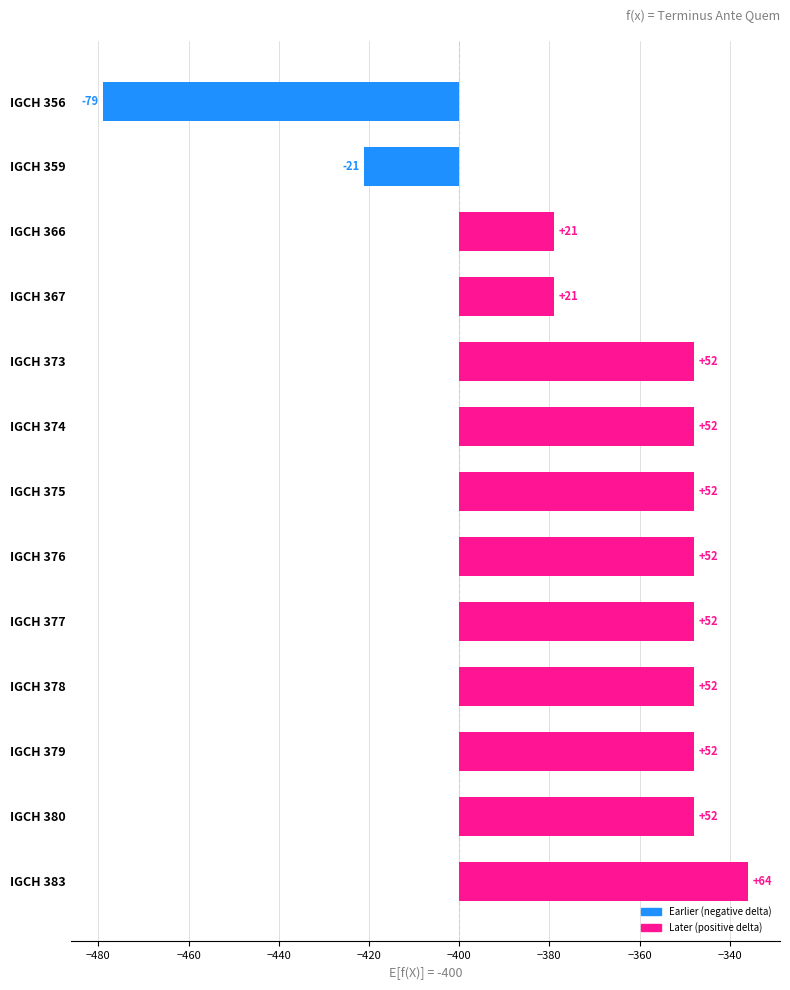

What is the sum of all values?

422